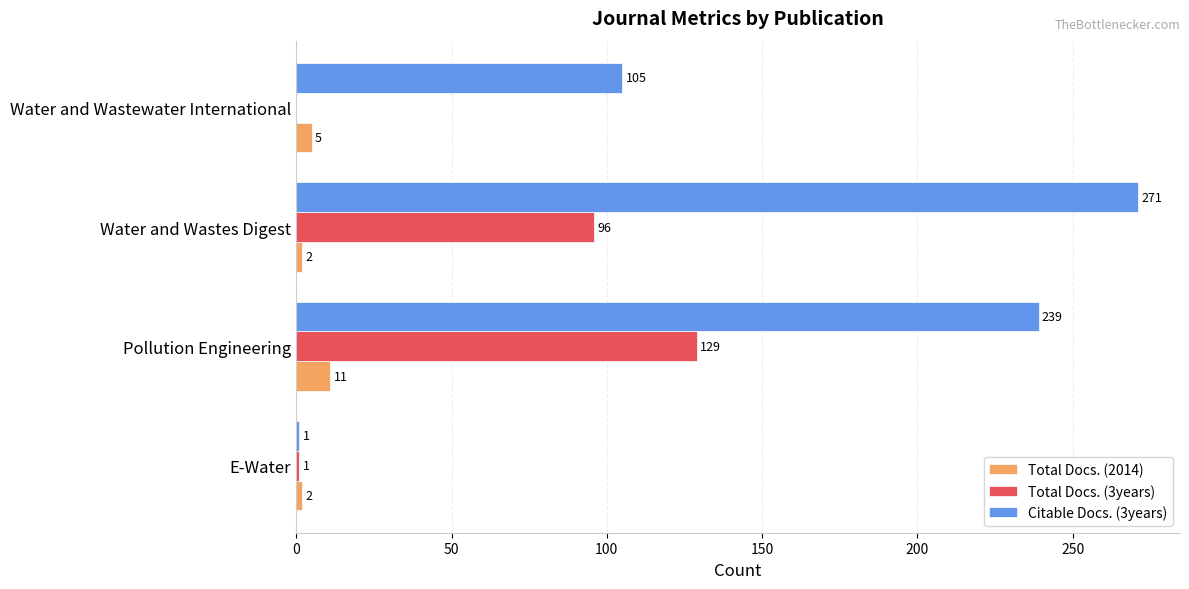

At which label is Total Docs. (3years) closest to 64?

Water and Wastes Digest